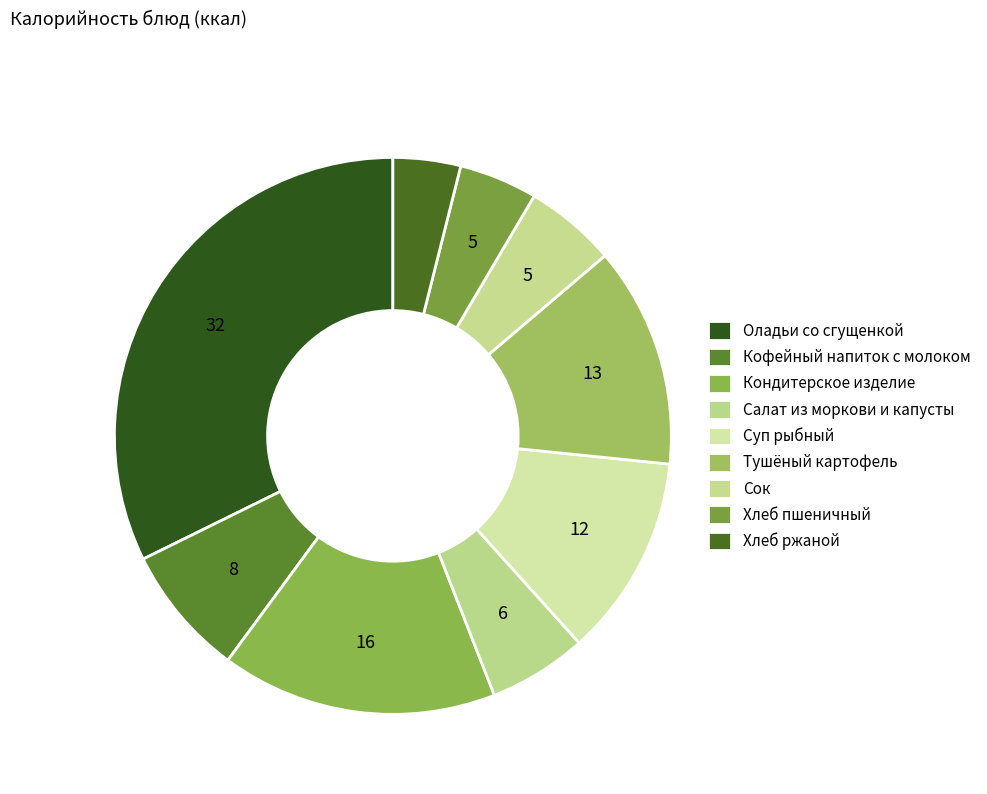

Is Кофейный напиток с молоком the majority of the pie?

No